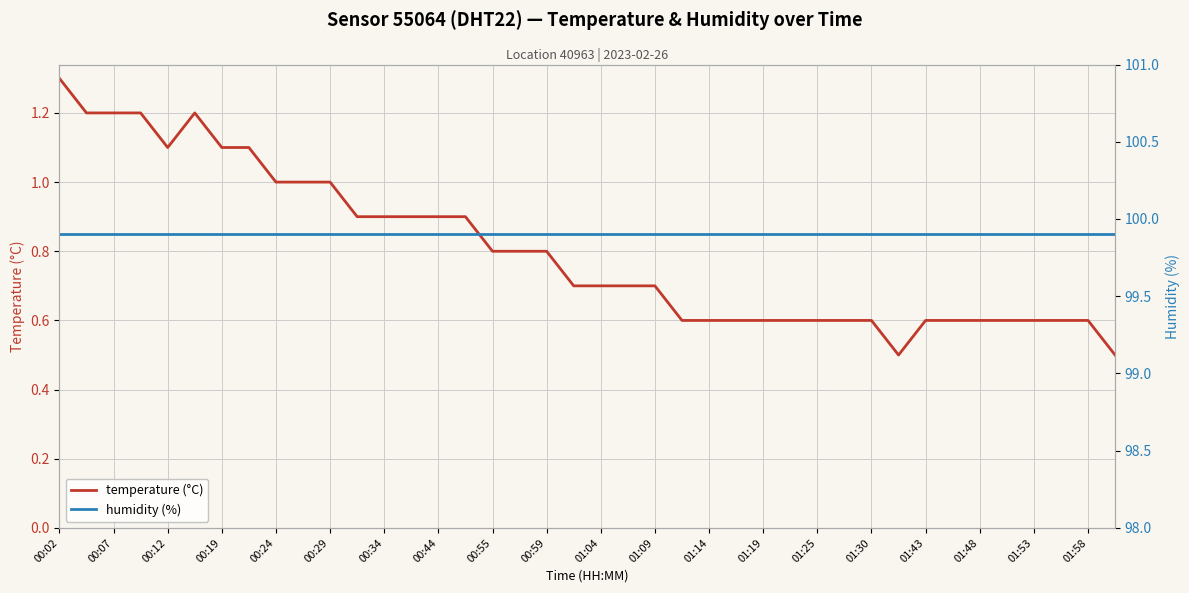

What is the difference between the second highest and minimum values in the temperature (°C) series?

0.7